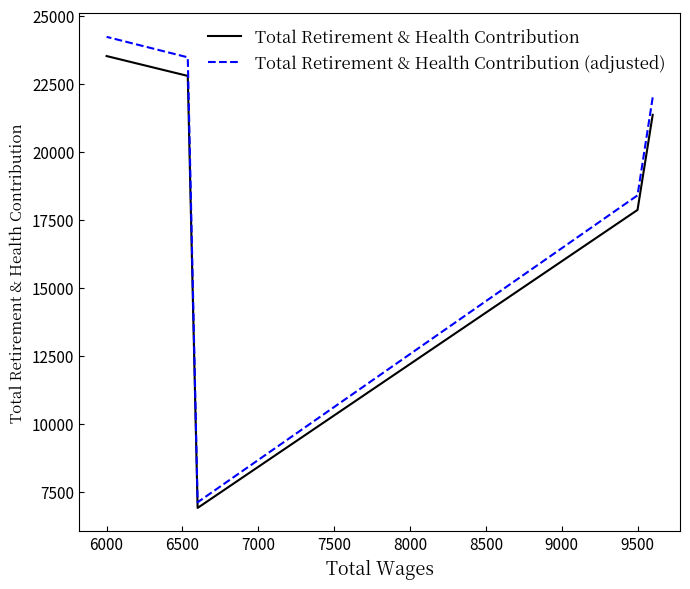

What is the lowest value of the Total Retirement & Health Contribution series?

6910.0